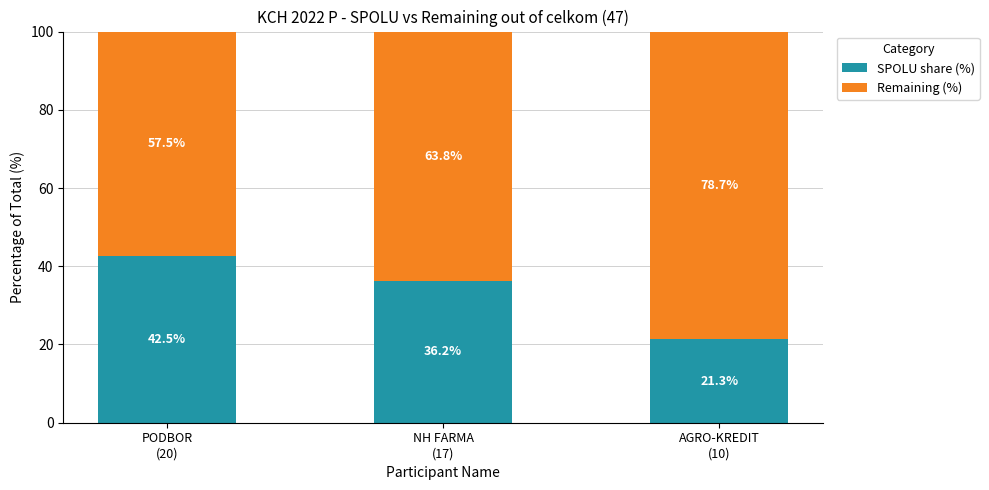

What is the lowest value of the SPOLU share (%) series?

21.3